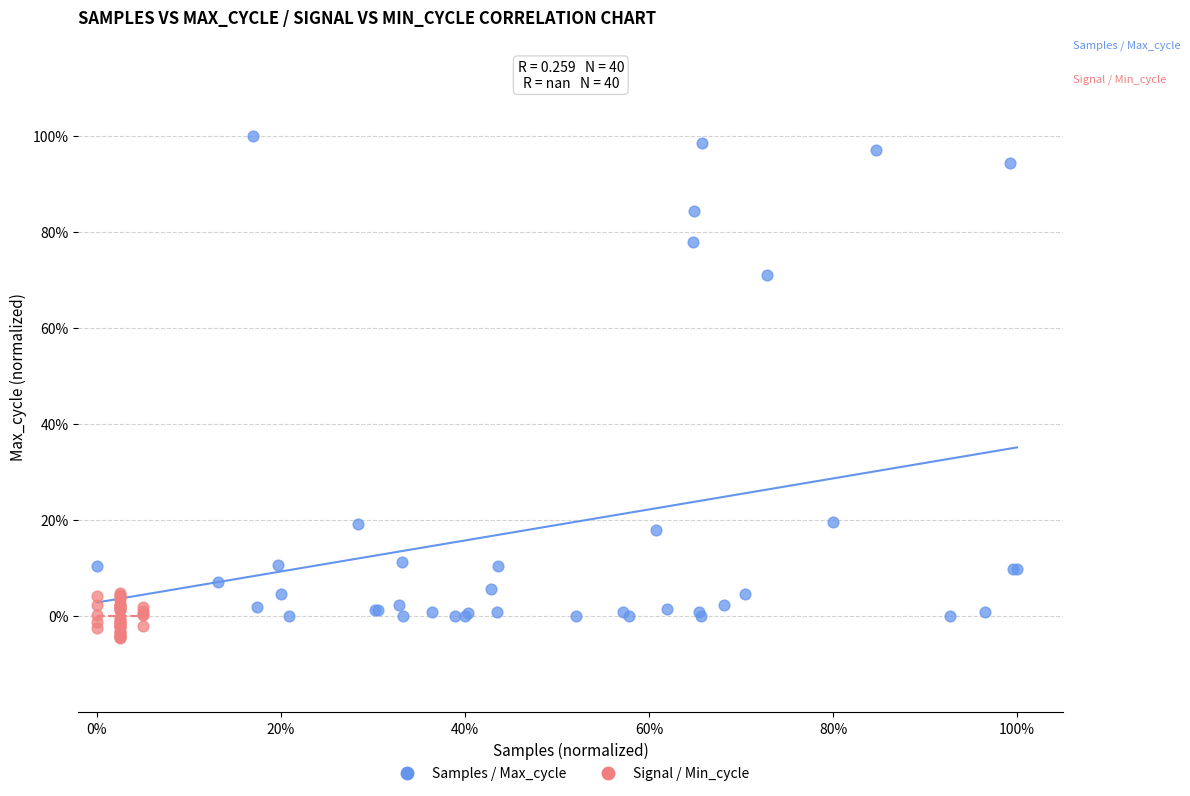

Which series has the largest Y range (max minus min)?

Samples / Max_cycle